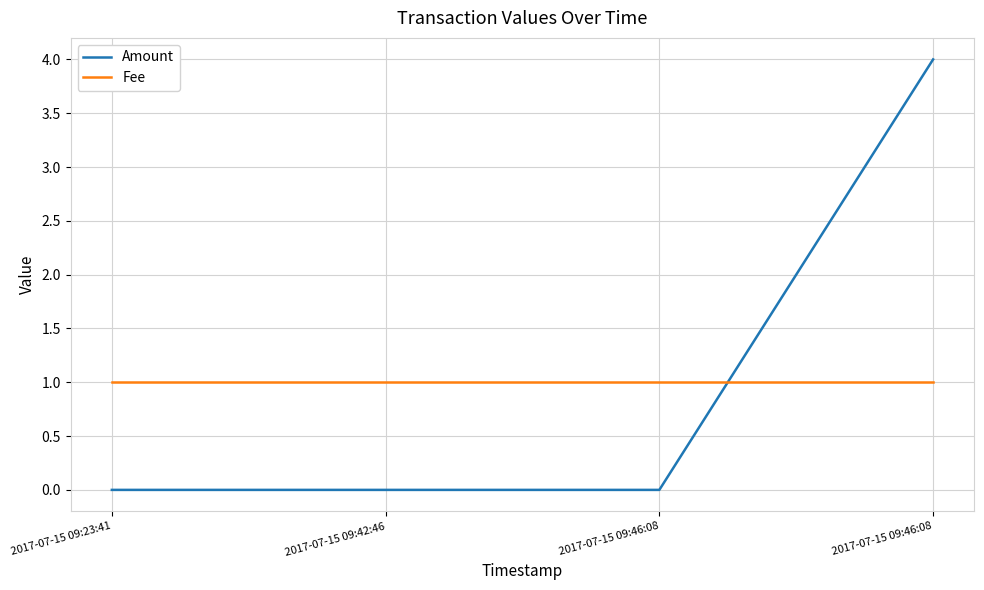

How many times do Fee and Amount cross each other?

1